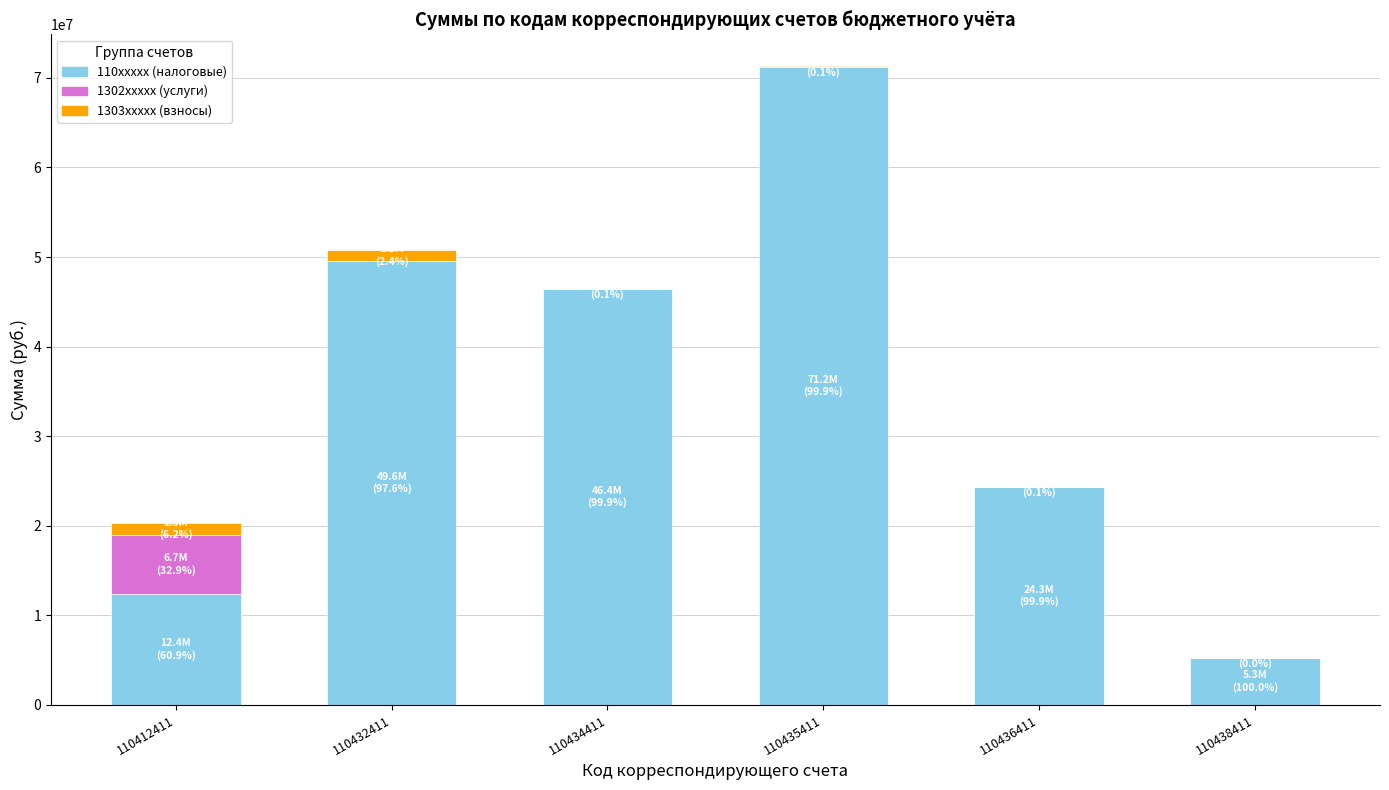

What is the average value of the 110xxxxx (налоговые) series?

34864881.7